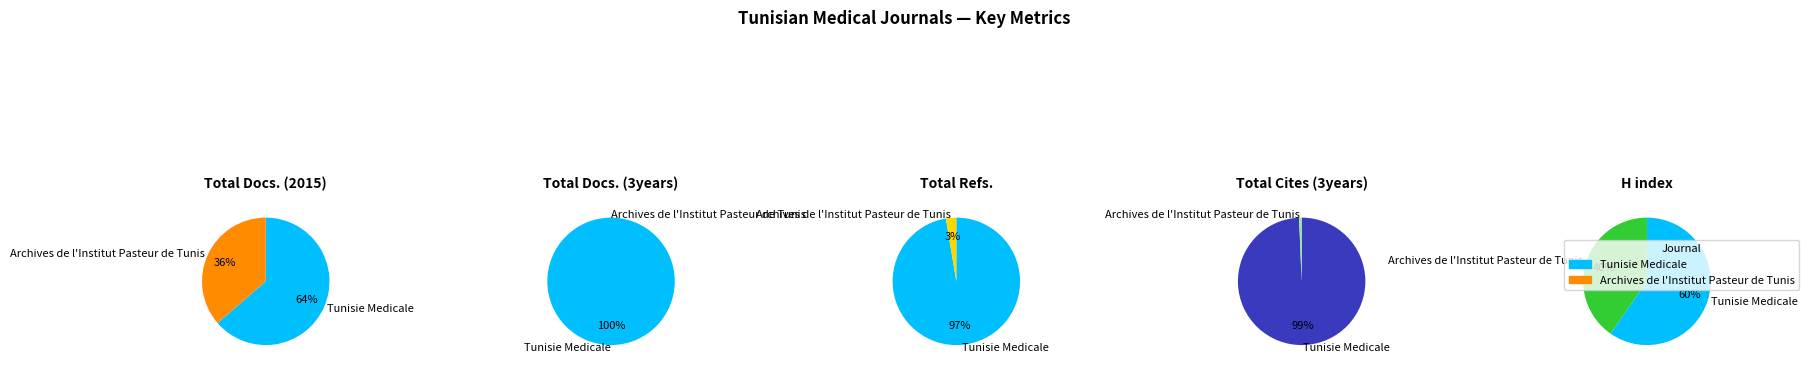

What percentage is the Tunisie Medicale slice, to the nearest percent?

60%